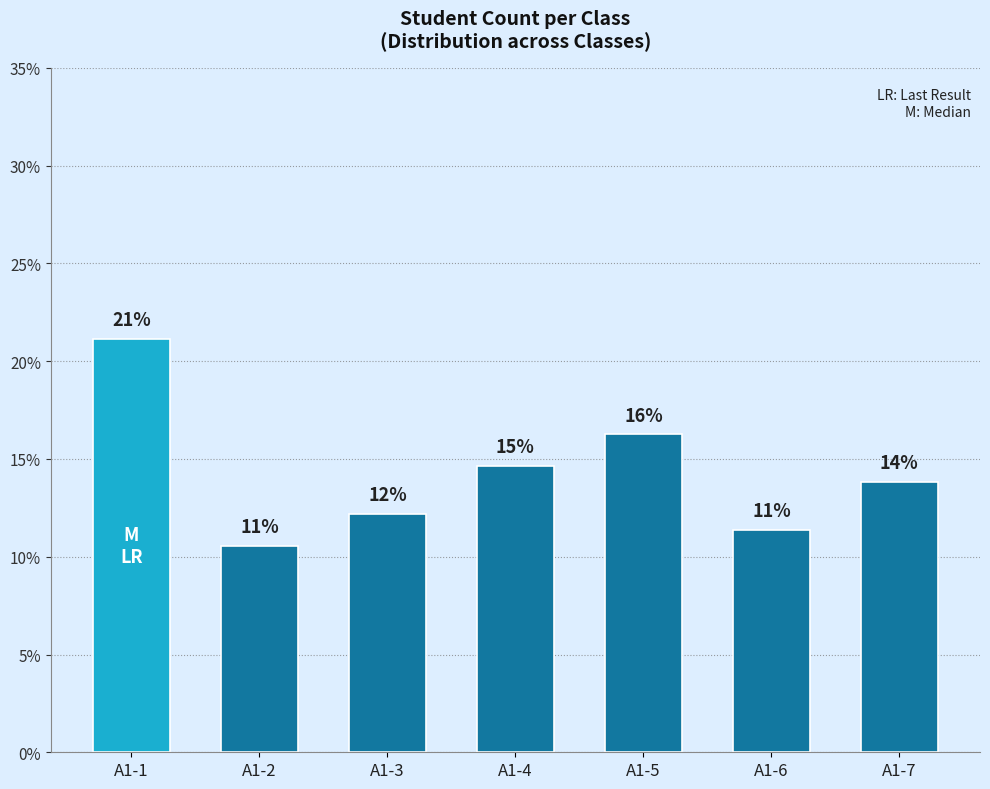

The value at A1-3 is 5.9. True or false?

False